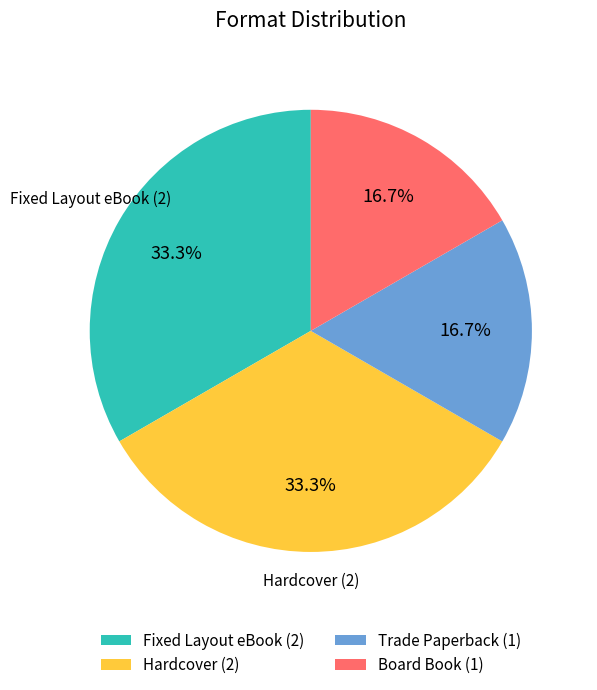

Combined, do Board Book (1) and Trade Paperback (1) account for over 50%?

No